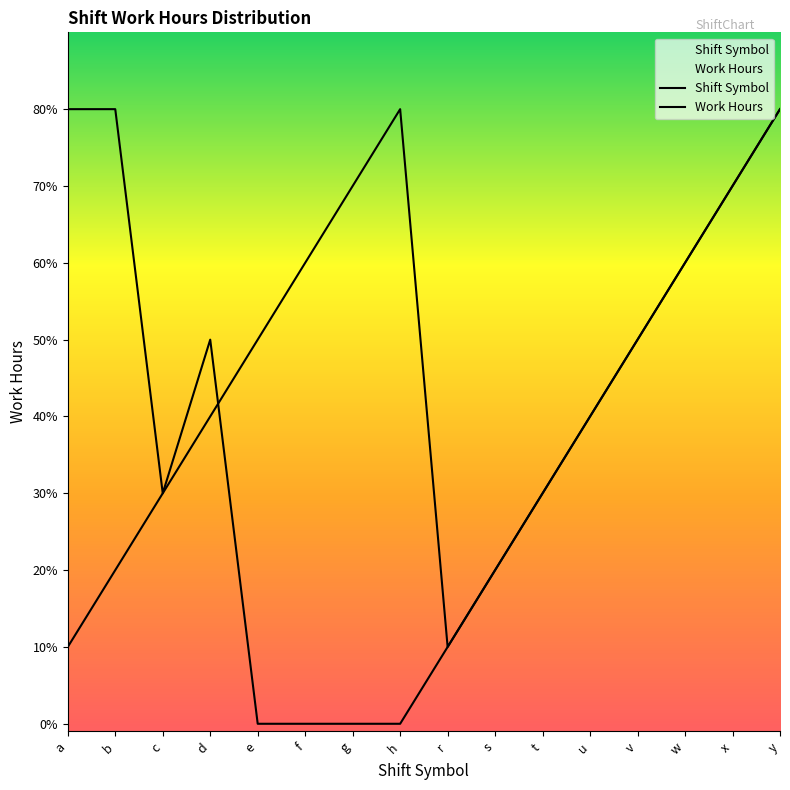

Is it true that Shift Symbol equals 2 at e?

False